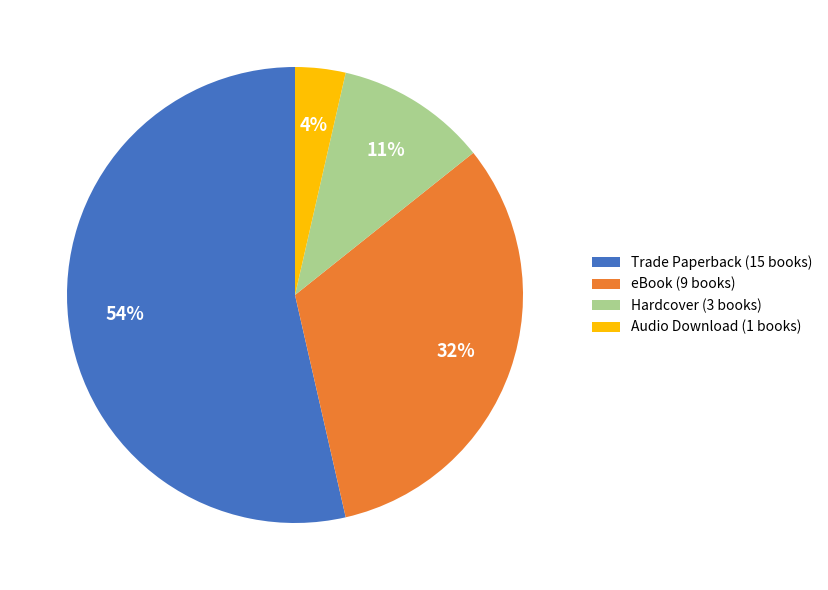

Which slice is the largest?

Trade Paperback